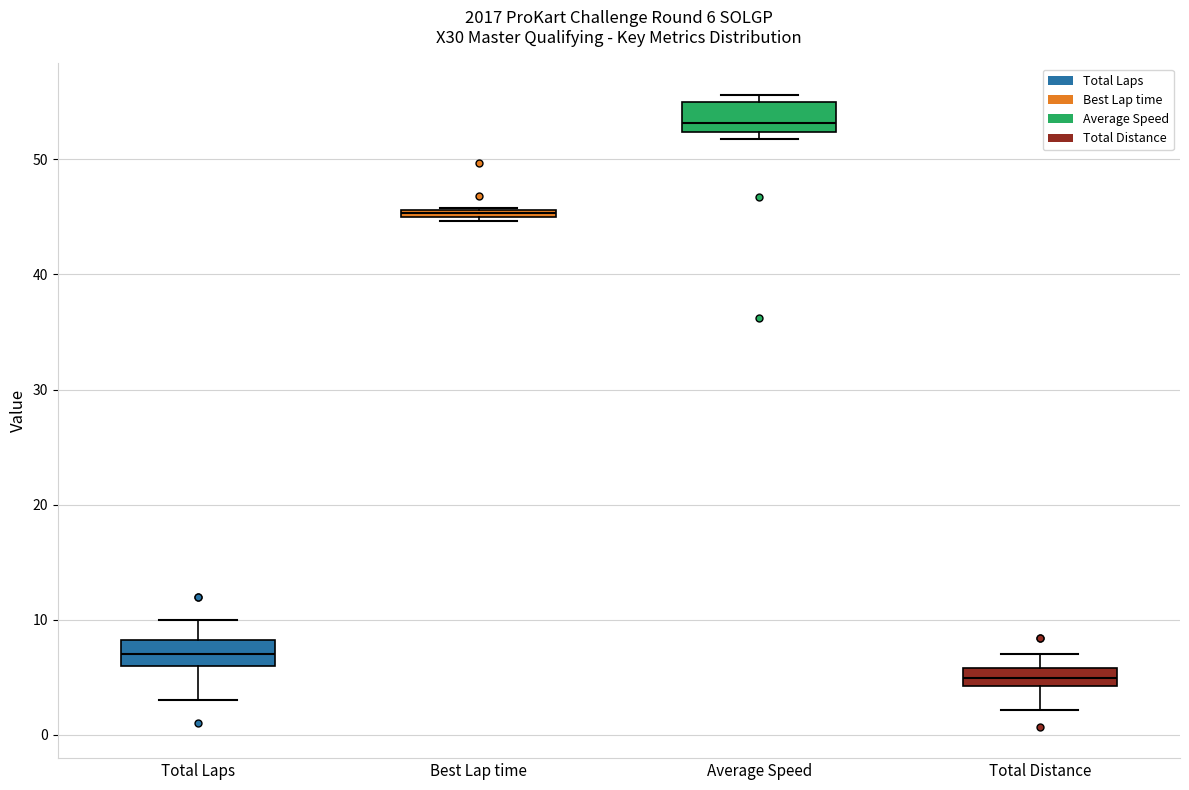

Which box has the lowest median line?

Total Distance